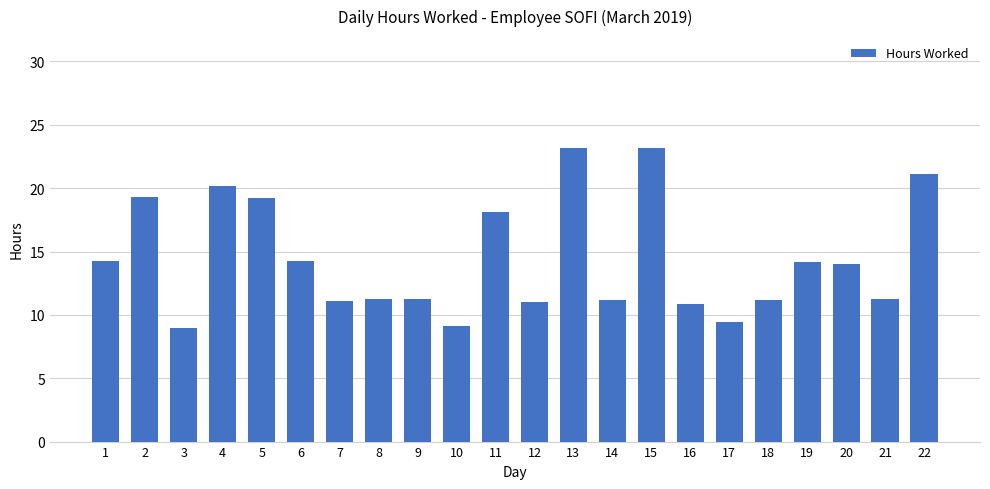

What is the value of the 13th bar from the left?

23.2